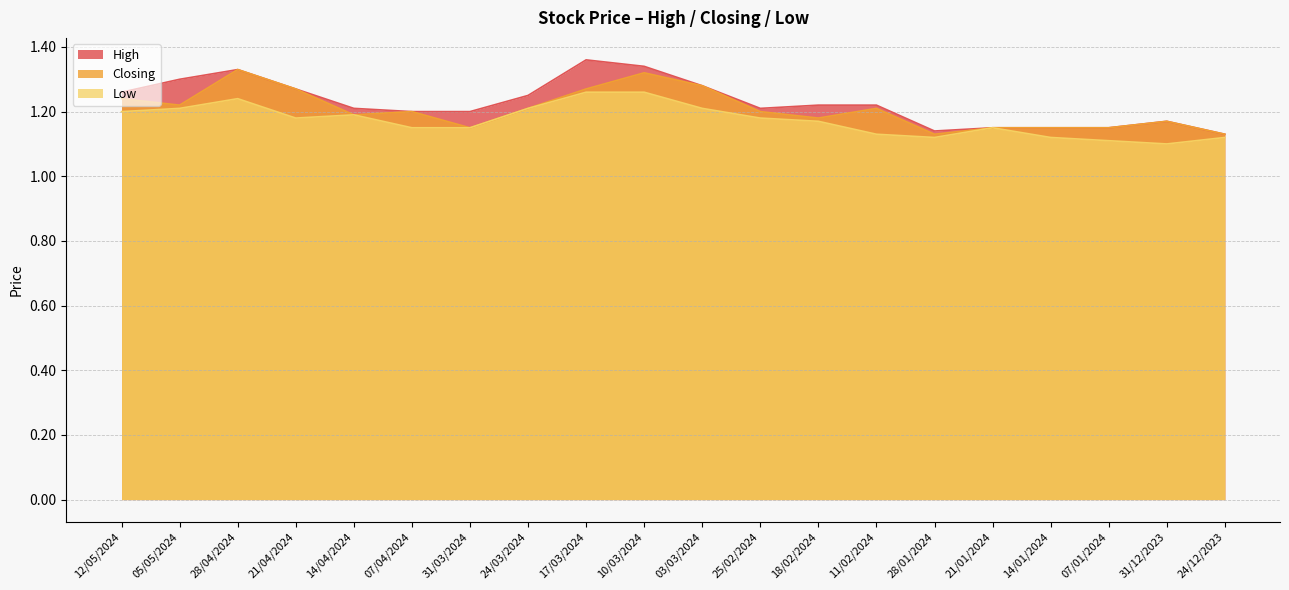

What value does the High series have at 12/05/2024?

1.3